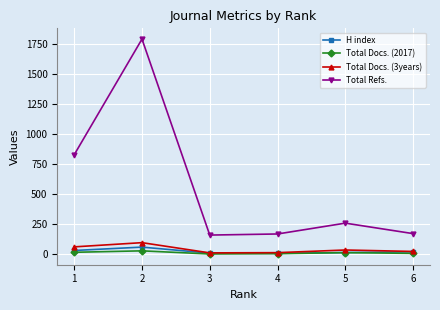

What is the difference between the second highest and second lowest values in the H index series?

22